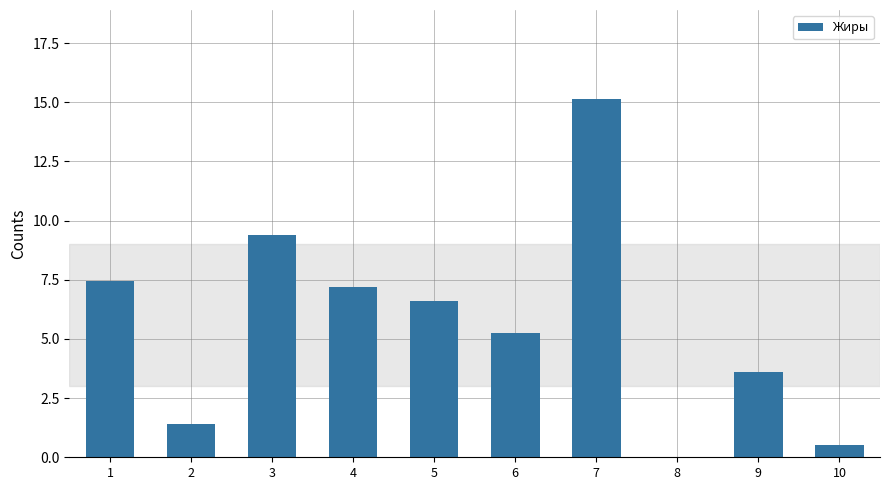

What is the ratio of the value at 4 to the value at 5?

1.1